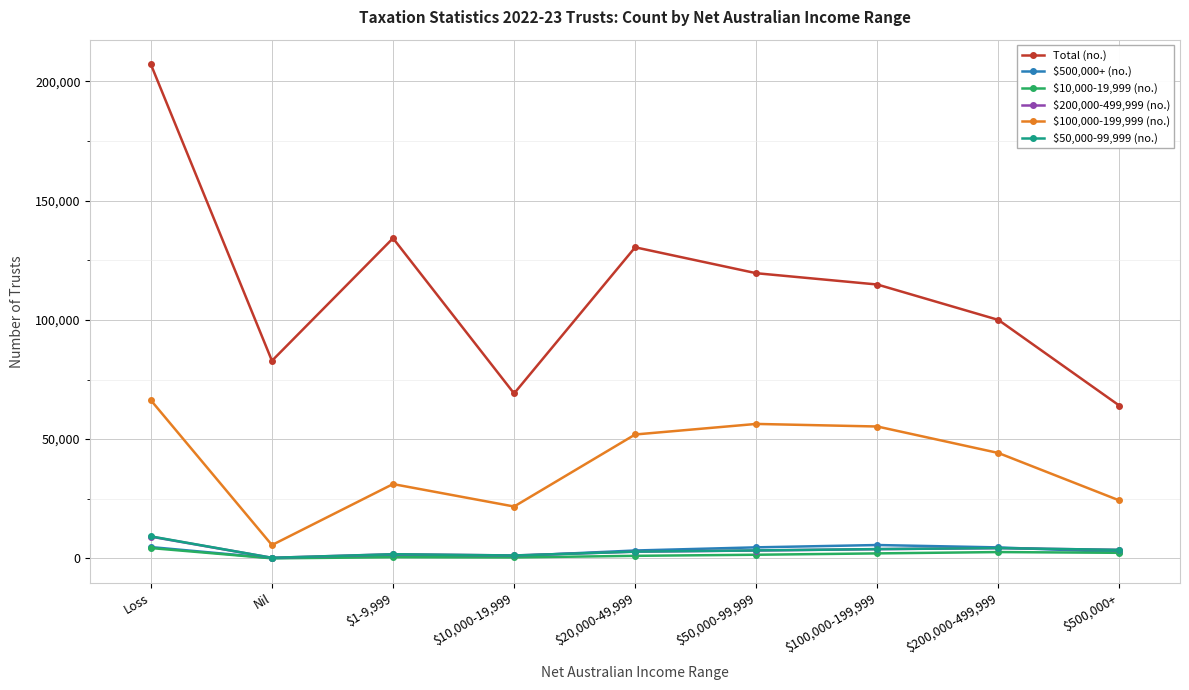

At which category does the chart reach its peak across all series?

Loss